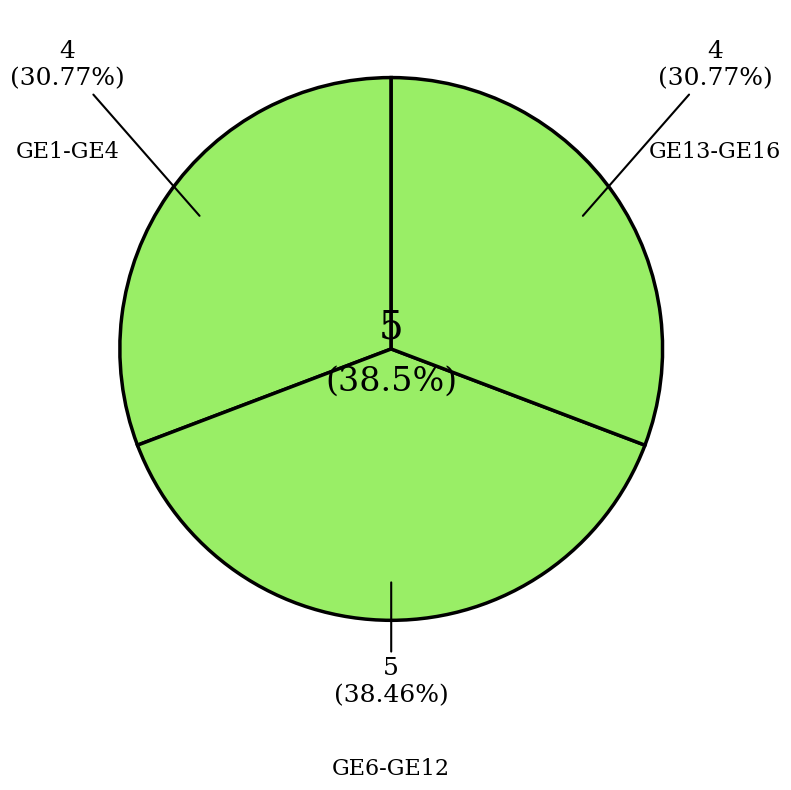

What is the smallest slice in the pie chart?

GE1